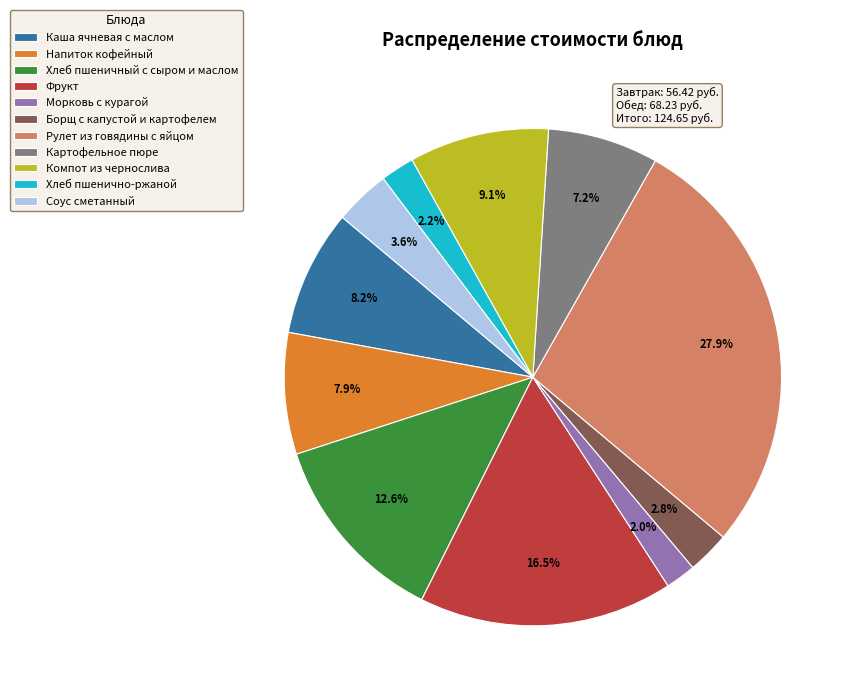

The Хлеб пшенично-ржаной slice represents 2% of the pie. True or false?

True